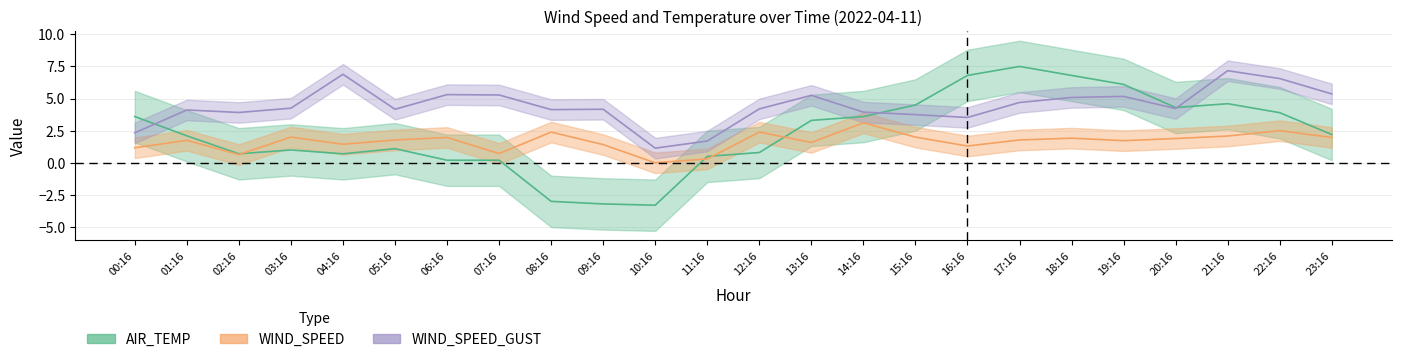

What is the maximum value shown in the chart?

7.5